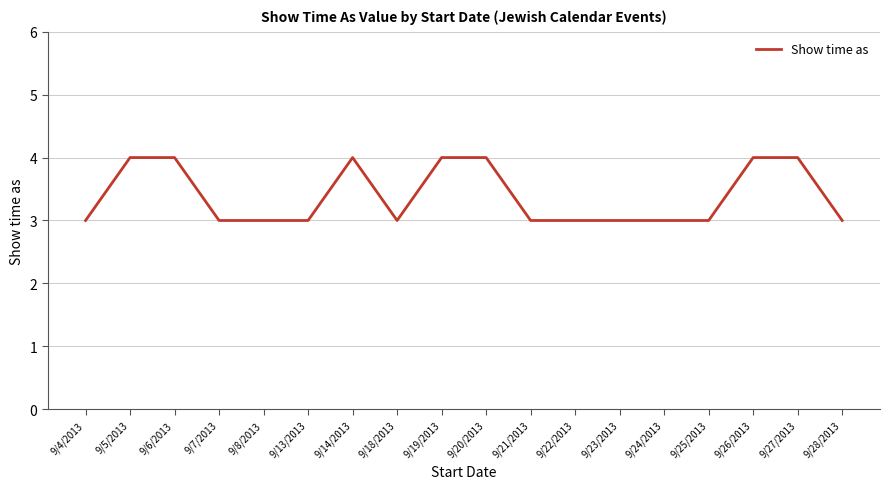

The value at 9/20/2013 is 6. True or false?

False